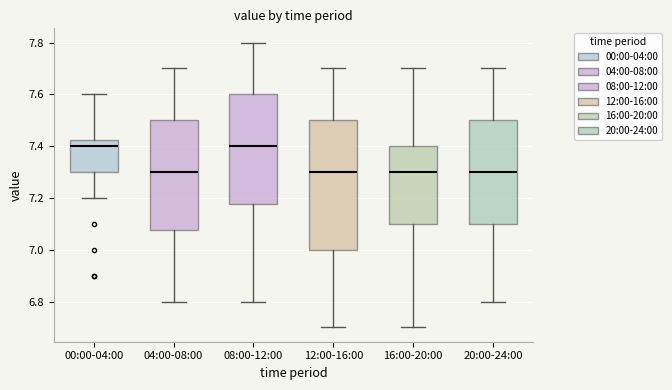

Where does the upper whisker of the box for 20:00-24:00 end on the y-axis? The values are not printed on the chart, so give them approximately, as read against the axis.

7.70